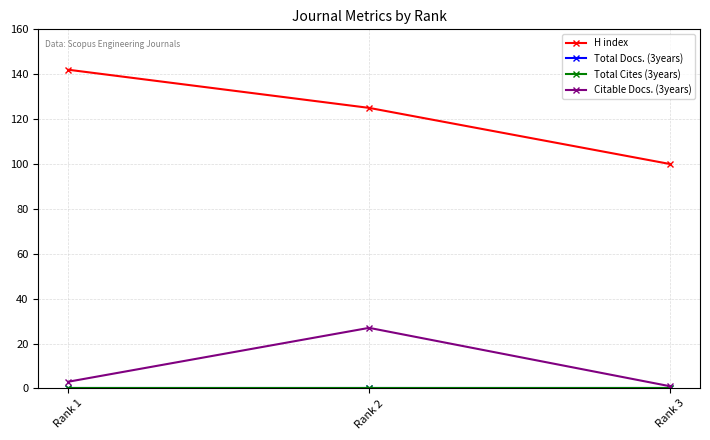

Reading left to right, list all the values displayed in this chart.

H index: Rank 1=142	Rank 2=125	Rank 3=100
Total Docs. (3years): Rank 1=0	Rank 2=0	Rank 3=0
Total Cites (3years): Rank 1=0	Rank 2=0	Rank 3=0
Citable Docs. (3years): Rank 1=3	Rank 2=27	Rank 3=1